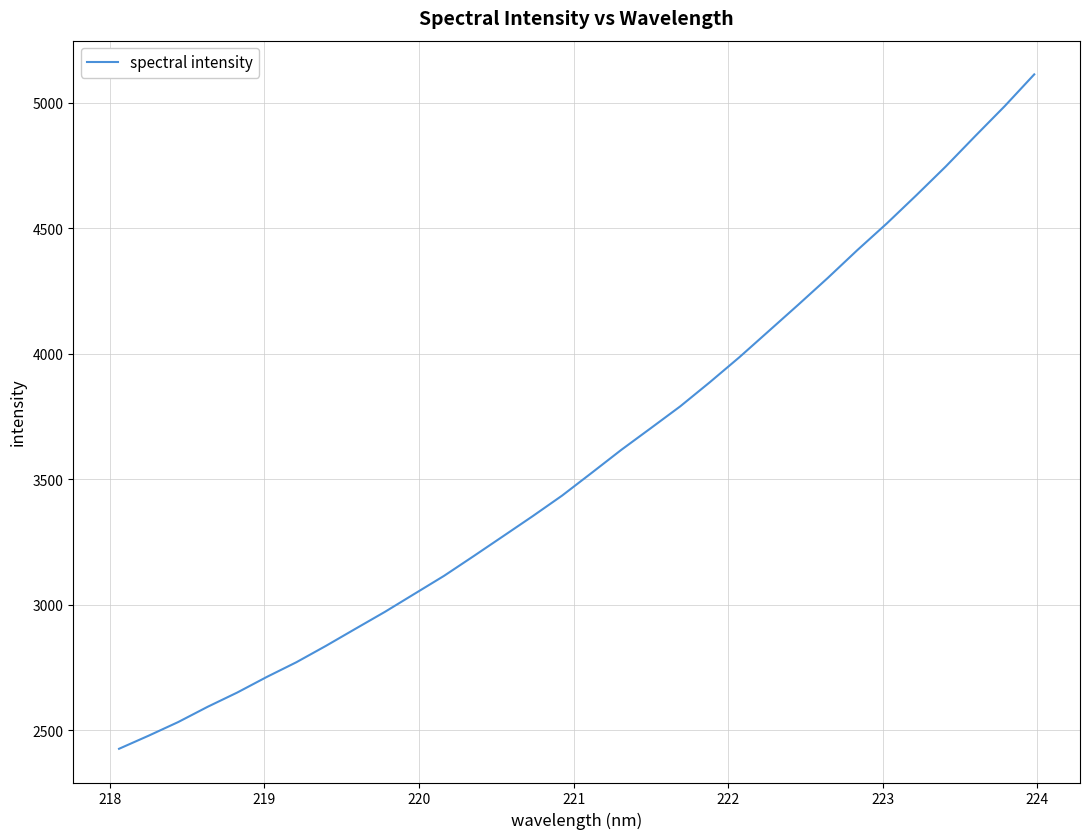

What is the maximum value shown in the chart?

5112.2